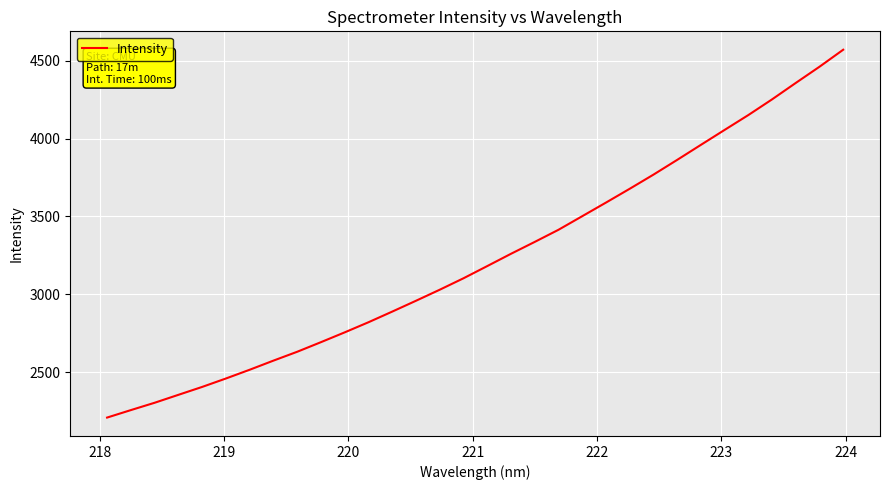

What is the greatest value displayed?

4570.1